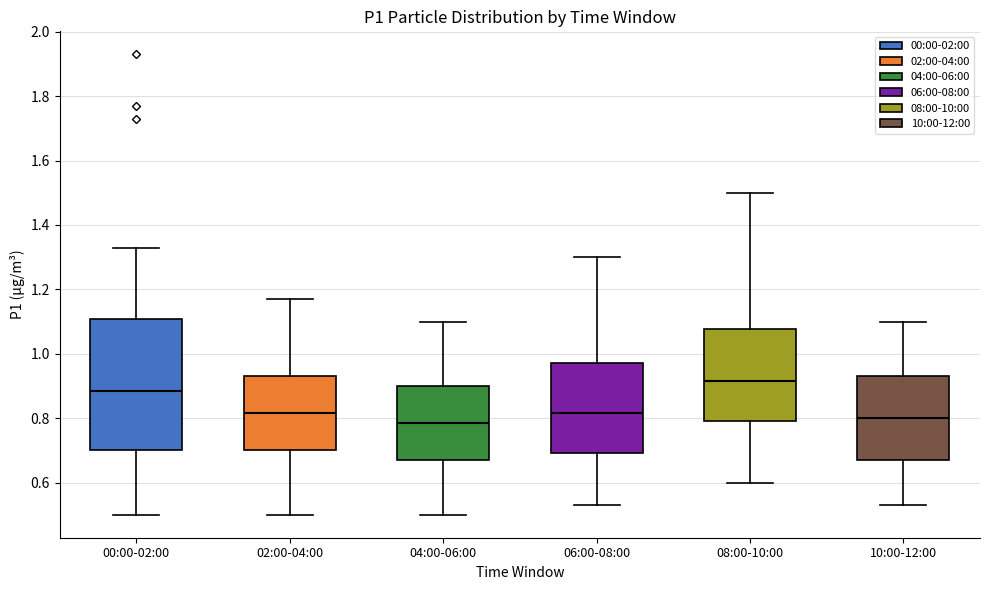

Which box has the highest median line?

08:00-10:00